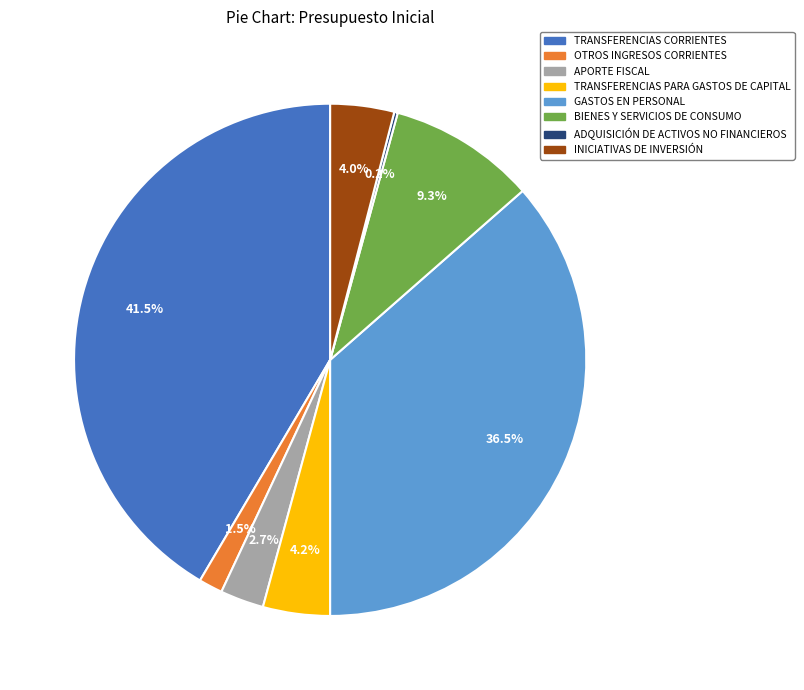

To the nearest percent, what is the difference between the largest and smallest slice percentages?

41%